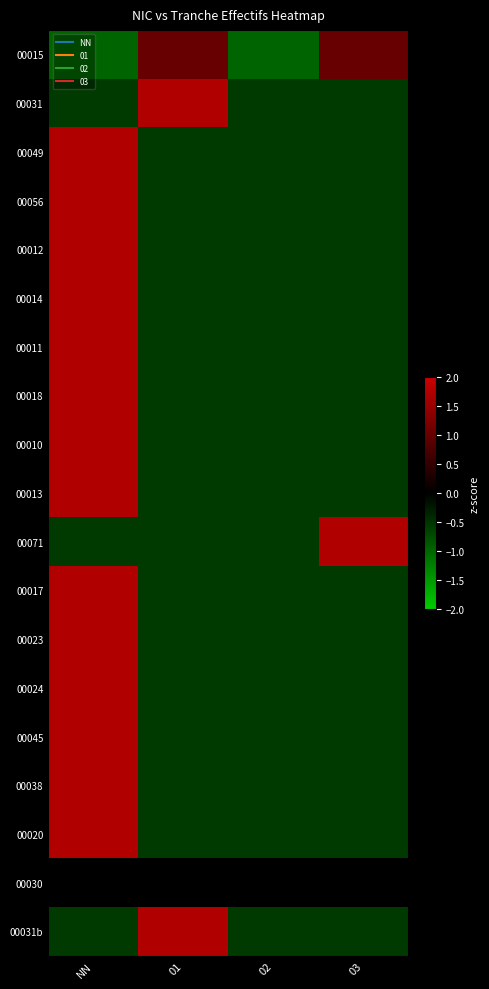

Reading left to right, list all the values displayed in this chart.

00015: NN=-1.0	01=1.0	02=-1.0	03=1.0
00031: NN=-0.6	01=1.7	02=-0.6	03=-0.6
00049: NN=1.7	01=-0.6	02=-0.6	03=-0.6
00056: NN=1.7	01=-0.6	02=-0.6	03=-0.6
00012: NN=1.7	01=-0.6	02=-0.6	03=-0.6
00014: NN=1.7	01=-0.6	02=-0.6	03=-0.6
00011: NN=1.7	01=-0.6	02=-0.6	03=-0.6
00018: NN=1.7	01=-0.6	02=-0.6	03=-0.6
00010: NN=1.7	01=-0.6	02=-0.6	03=-0.6
00013: NN=1.7	01=-0.6	02=-0.6	03=-0.6
00071: NN=-0.6	01=-0.6	02=-0.6	03=1.7
00017: NN=1.7	01=-0.6	02=-0.6	03=-0.6
00023: NN=1.7	01=-0.6	02=-0.6	03=-0.6
00024: NN=1.7	01=-0.6	02=-0.6	03=-0.6
00045: NN=1.7	01=-0.6	02=-0.6	03=-0.6
00038: NN=1.7	01=-0.6	02=-0.6	03=-0.6
00020: NN=1.7	01=-0.6	02=-0.6	03=-0.6
00030: NN=0.0	01=0.0	02=0.0	03=0.0
00031b: NN=-0.6	01=1.7	02=-0.6	03=-0.6